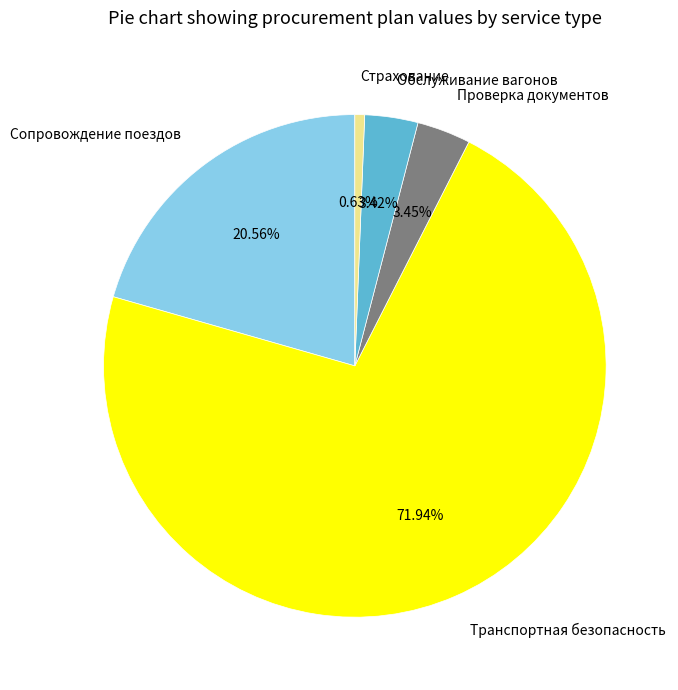

Which has a higher value, Сопровождение поездов or Обслуживание вагонов?

Сопровождение поездов